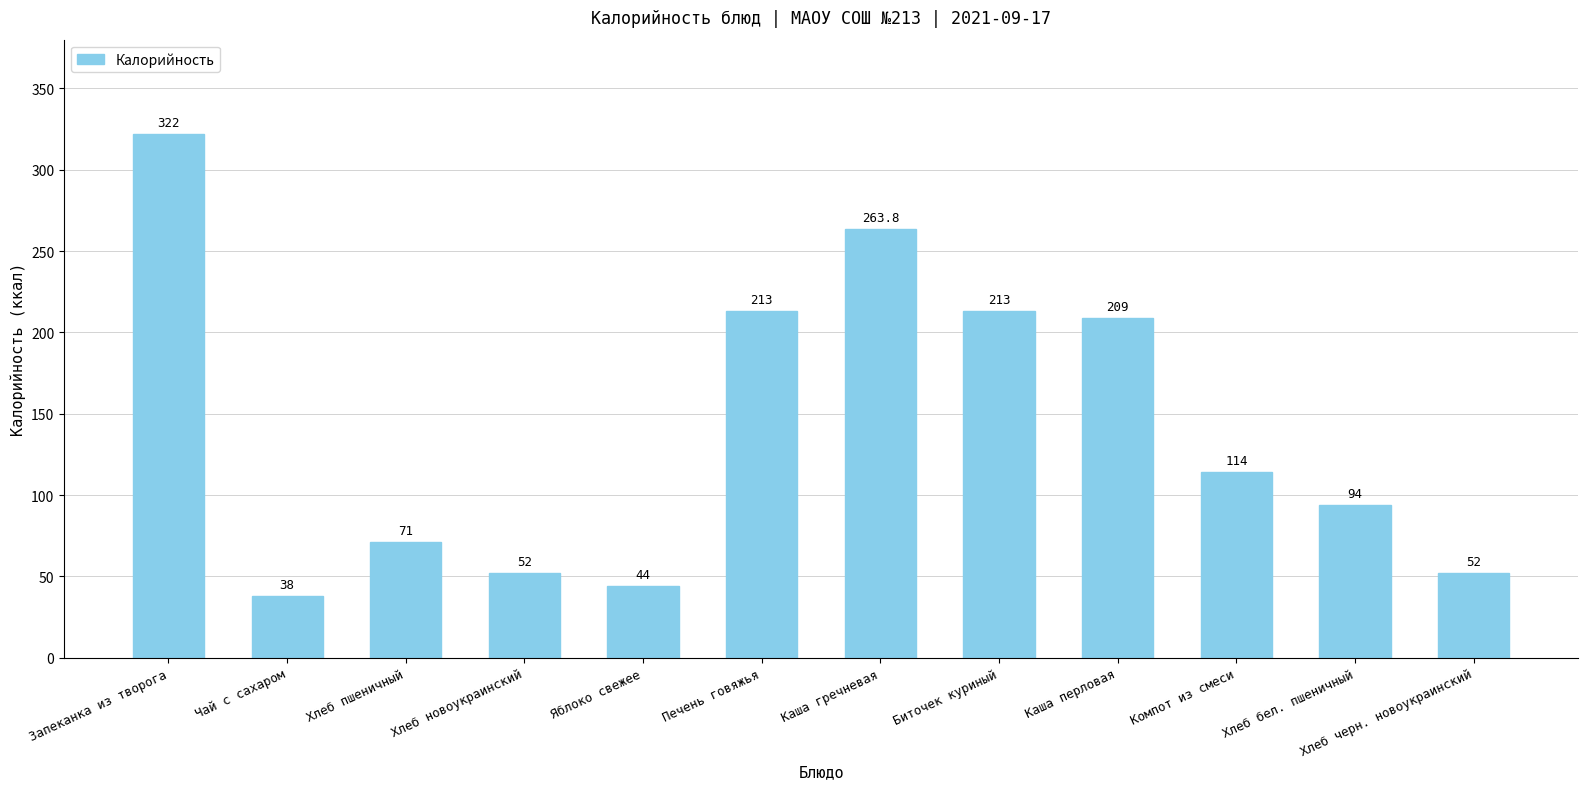

Which label corresponds to the smallest value in the chart?

Чай с сахаром